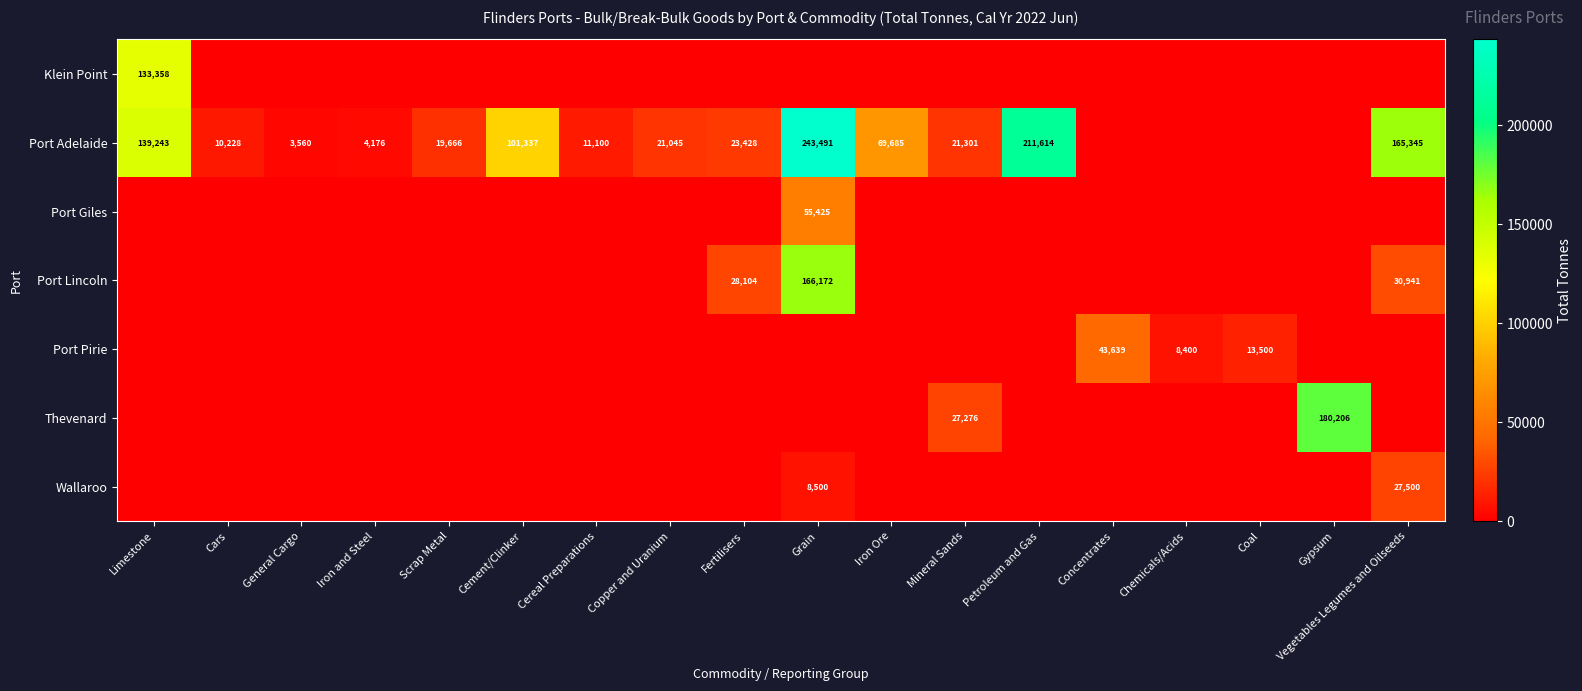

What is the sum of the Port Adelaide values at Vegetables Legumes and Oilseeds and Petroleum and Gas?

376959